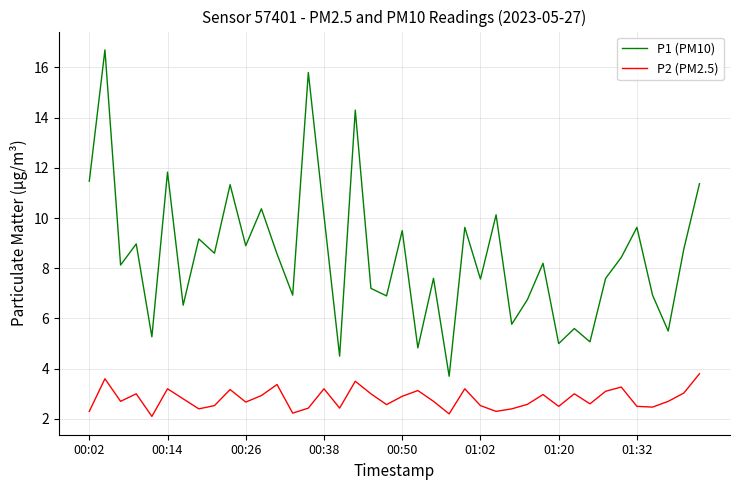

Rank the series by their average value, from highest to lowest.

P1 (PM10), P2 (PM2.5)